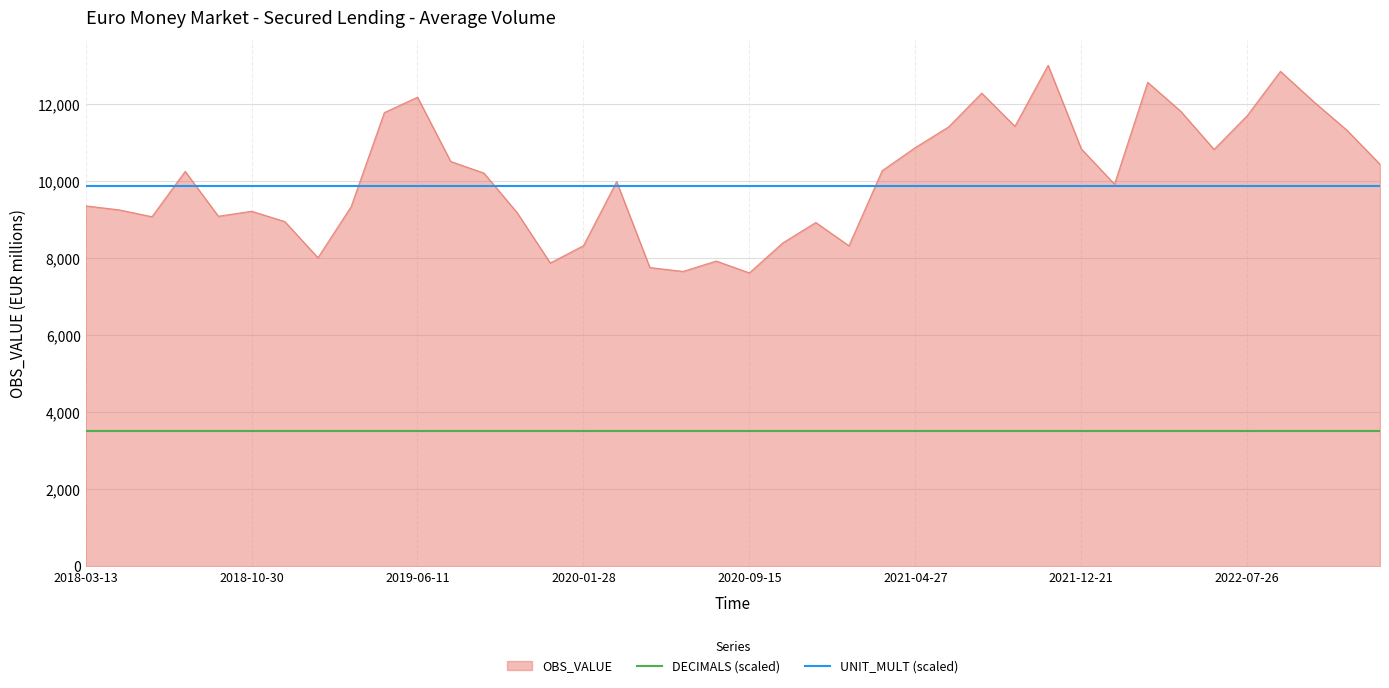

What is the maximum value for OBS_VALUE?

13007.6